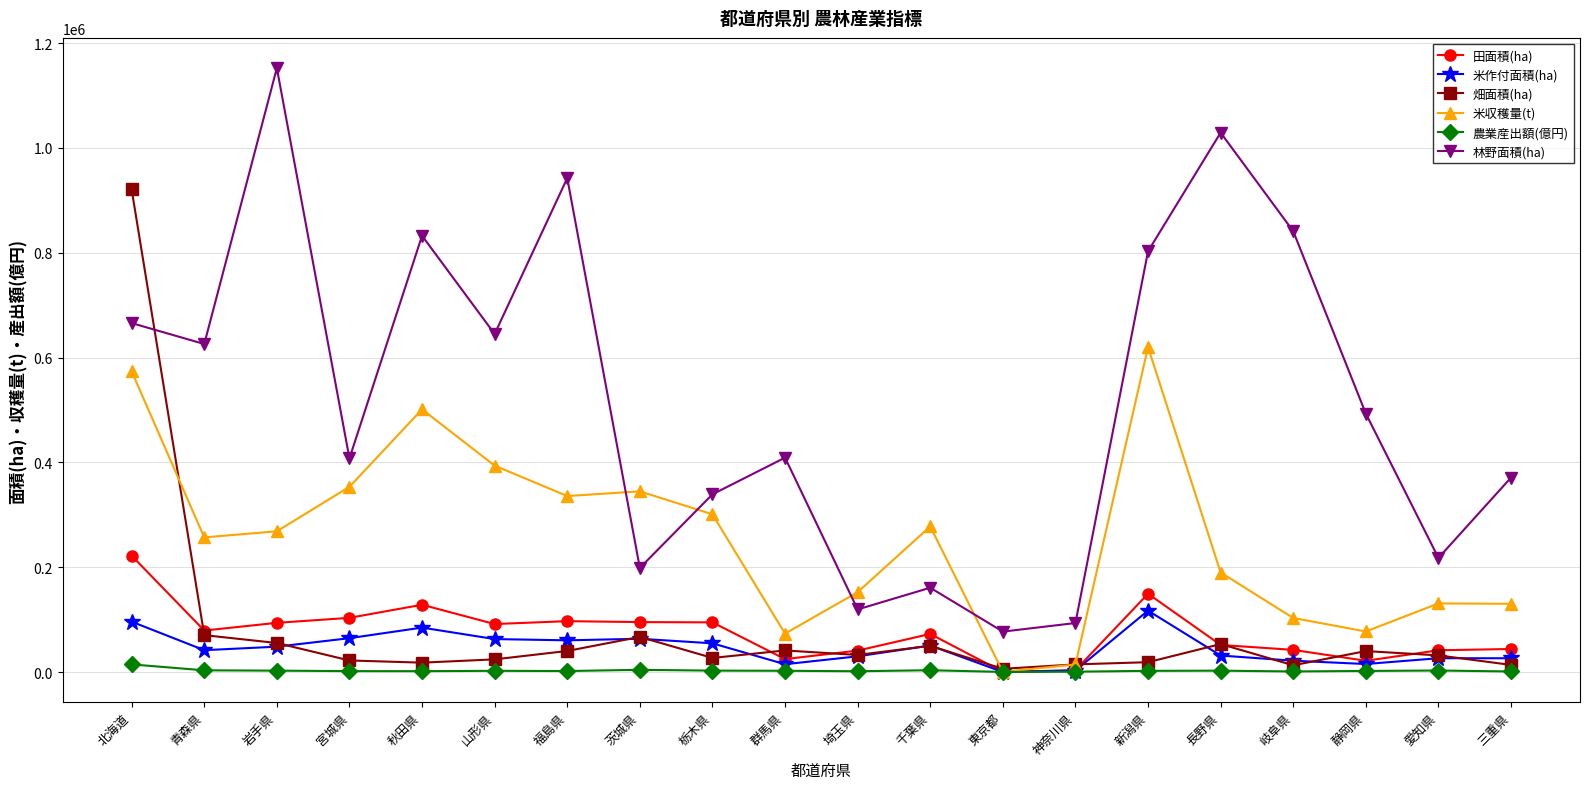

What is the sum of all 農業産出額(億円) values?

55476